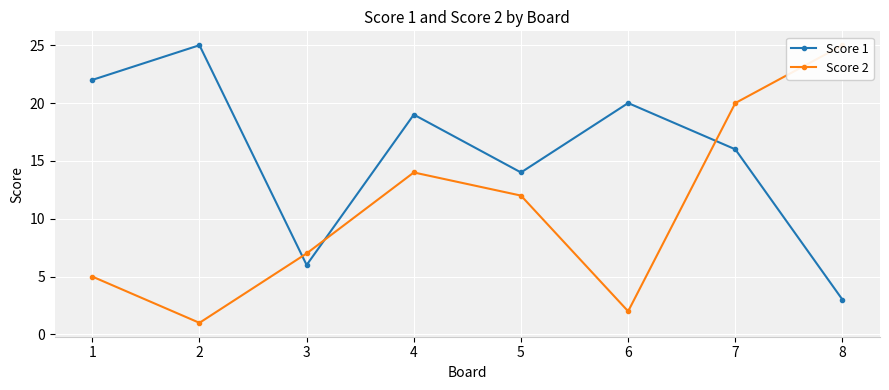

What is the maximum value shown in the chart?

25